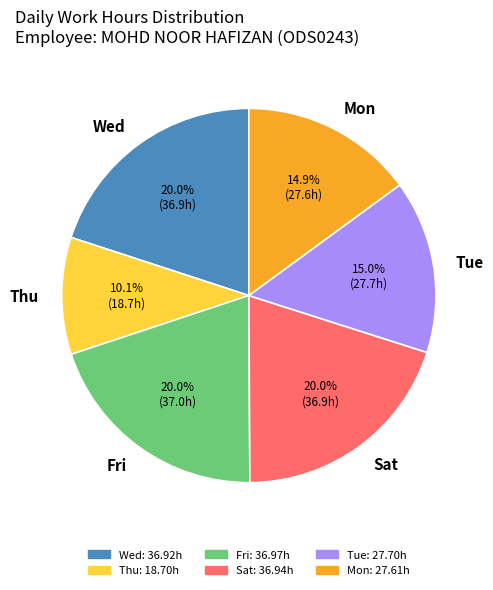

Which slice is the smallest?

Thu